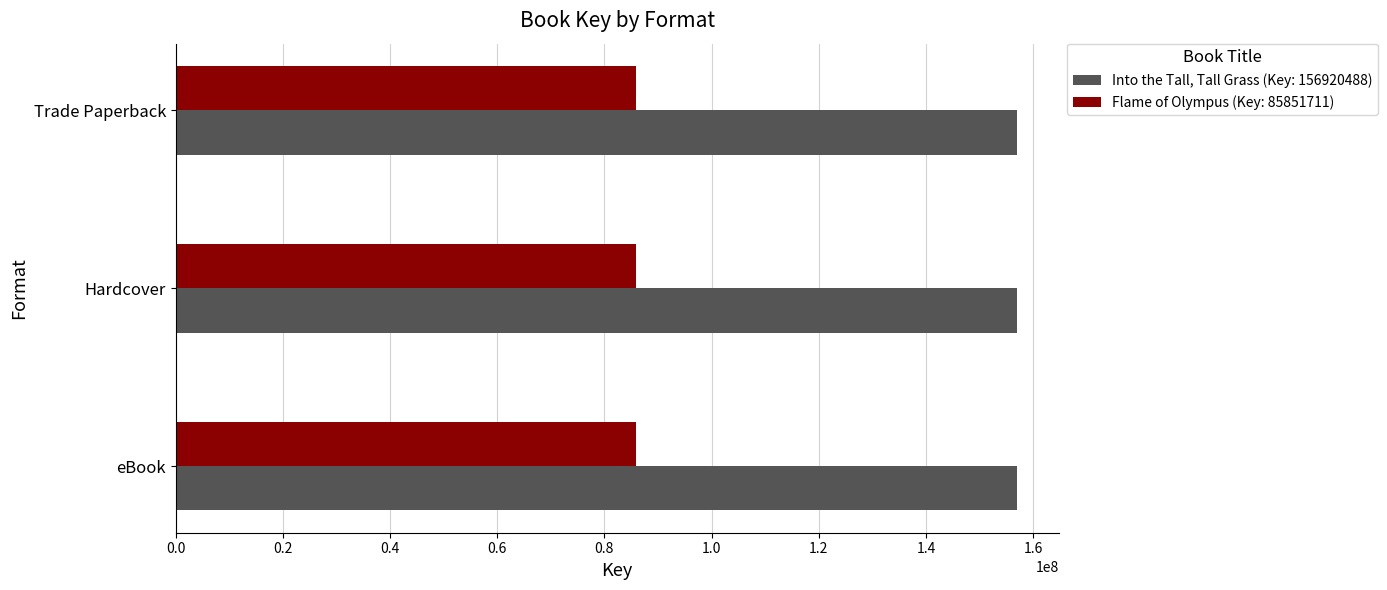

True or false: Flame of Olympus (Key: 85851711) has a value of 85851711 at eBook.

True